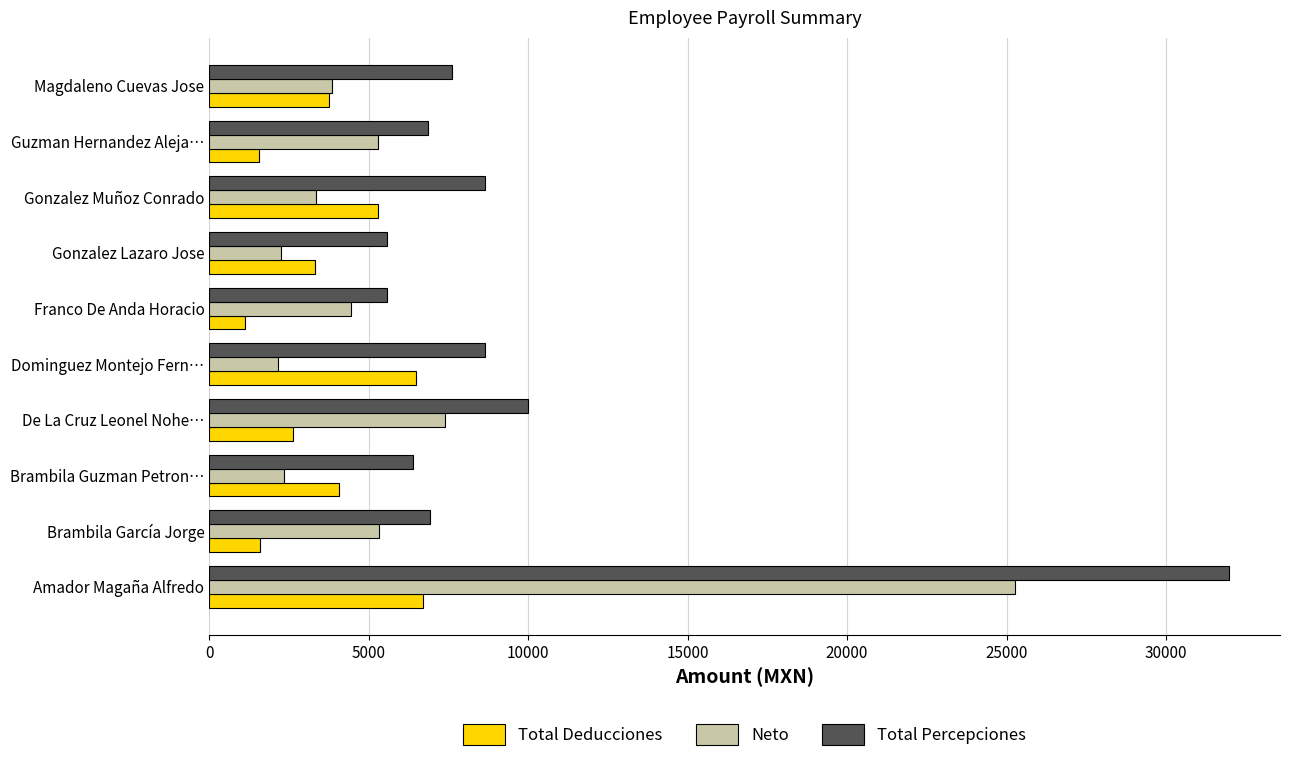

What is the difference between the maximum and minimum values in the Total Percepciones series?

26403.5